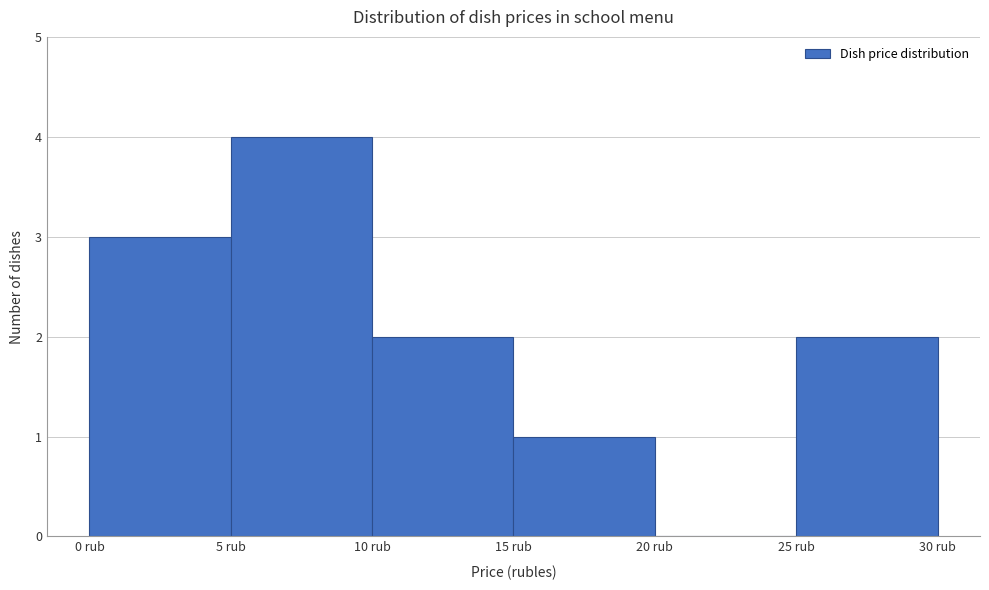

Reading left to right, list every bar in this chart as the range it spans on the x-axis followed by its height. The values are not printed on the chart, so give them approximately, as read against the axis.

0 to 5: 3
5 to 10: 4
10 to 15: 2
15 to 20: 1
20 to 25: 0
25 to 30: 2